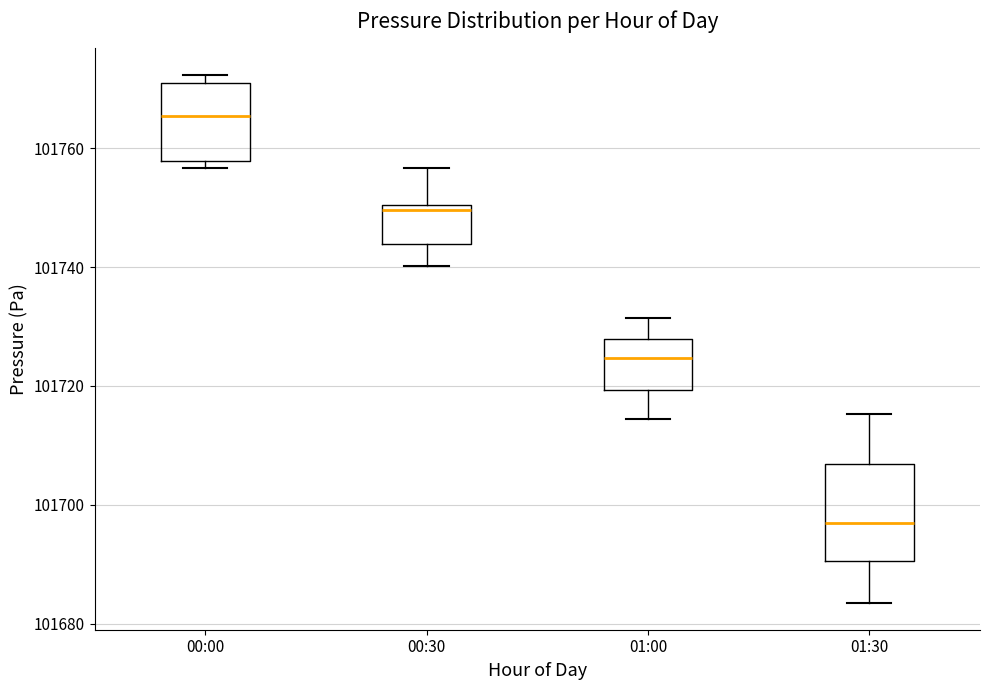

Reading left to right, transcribe this box plot: for each box, give where its median line is, the range the box spans, and where its two whiskers end, as read against the y-axis. The values are not printed on the chart, so give them approximately, as read against the axis.

00:00: median 101766, box 101758 to 101770, whiskers 101756 to 101772
00:30: median 101750 (just below the box's upper edge), box 101744 to 101750, whiskers 101740 to 101756
01:00: median 101724, box 101720 to 101728, whiskers 101714 to 101732
01:30: median 101696, box 101690 to 101706, whiskers 101684 to 101716